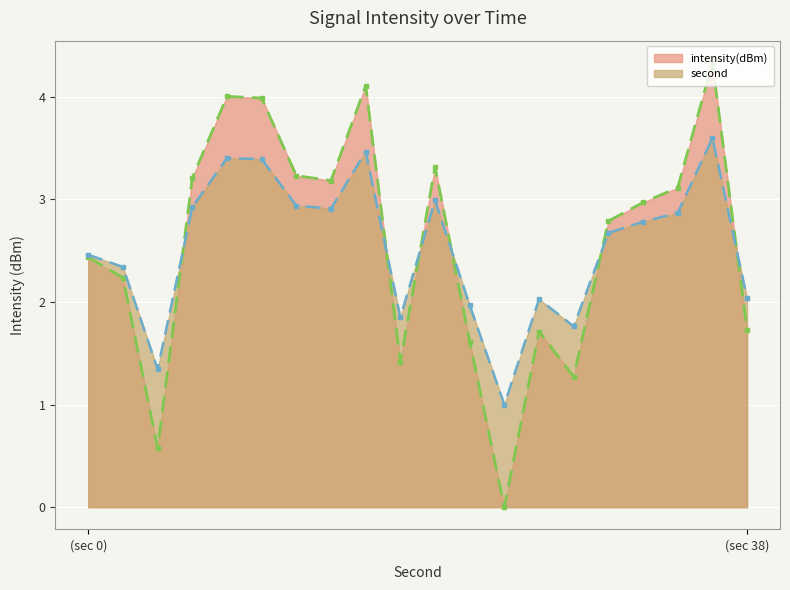

How many data points are less than 2?

7